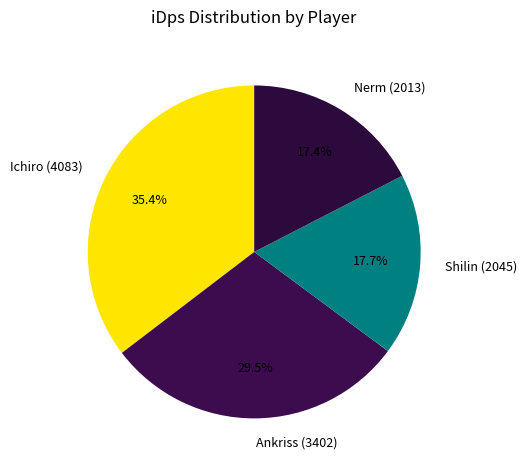

To the nearest percent, what is the combined percentage of Ichiro and Nerm?

53%